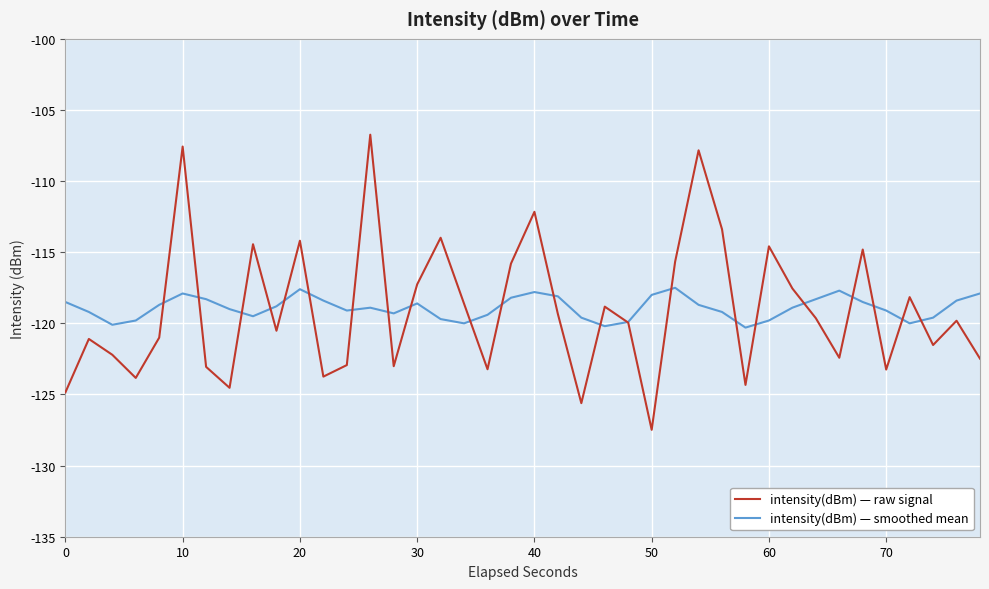

Which series has the widest spread of values?

intensity(dBm) — raw signal